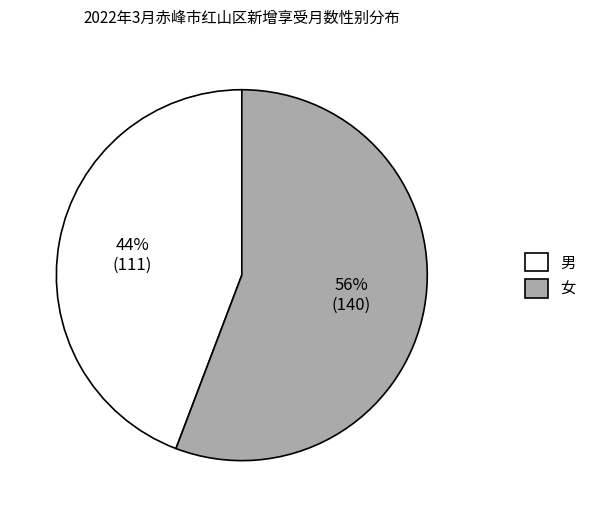

To the nearest percent, what is the combined percentage of 男 and 女?

100%